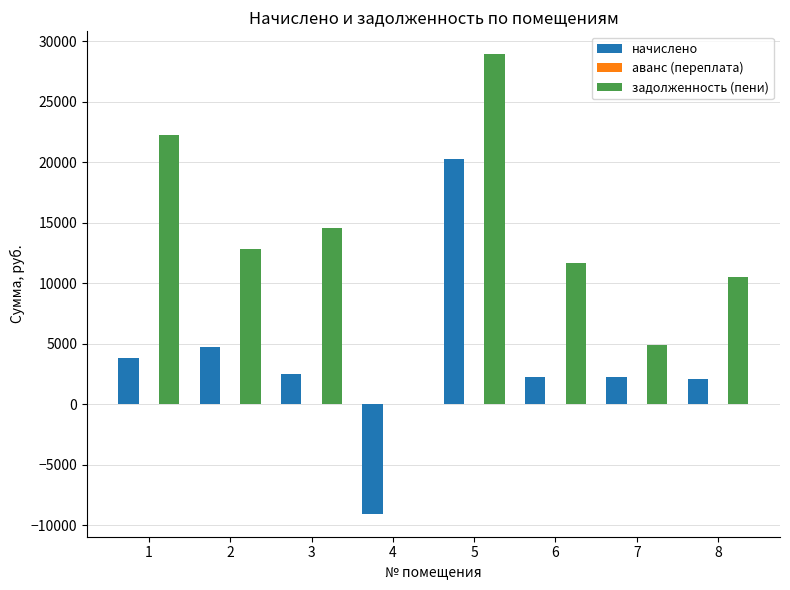

Which series changed the most between 2 and 8?

начислено